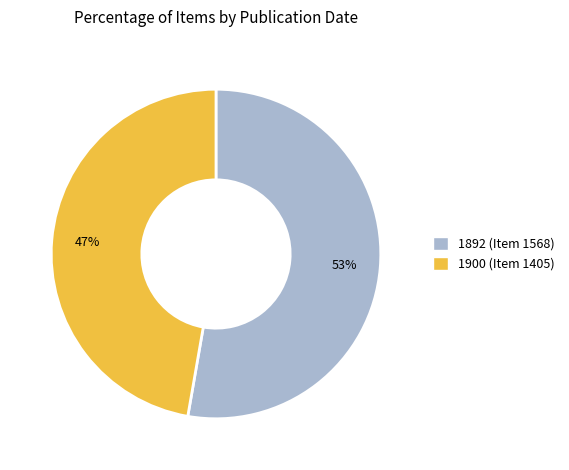

Is there any slice that represents more than half of the pie?

Yes